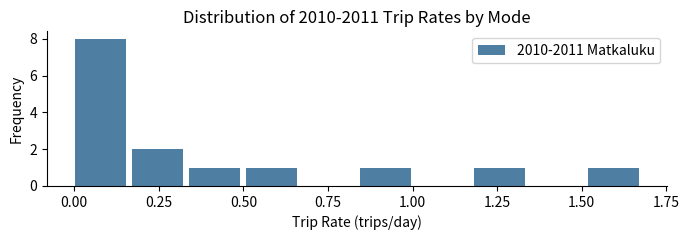

Around what value on the x-axis is the tallest bar? Give the approximate position of its centre, as read against the axis.

0.10